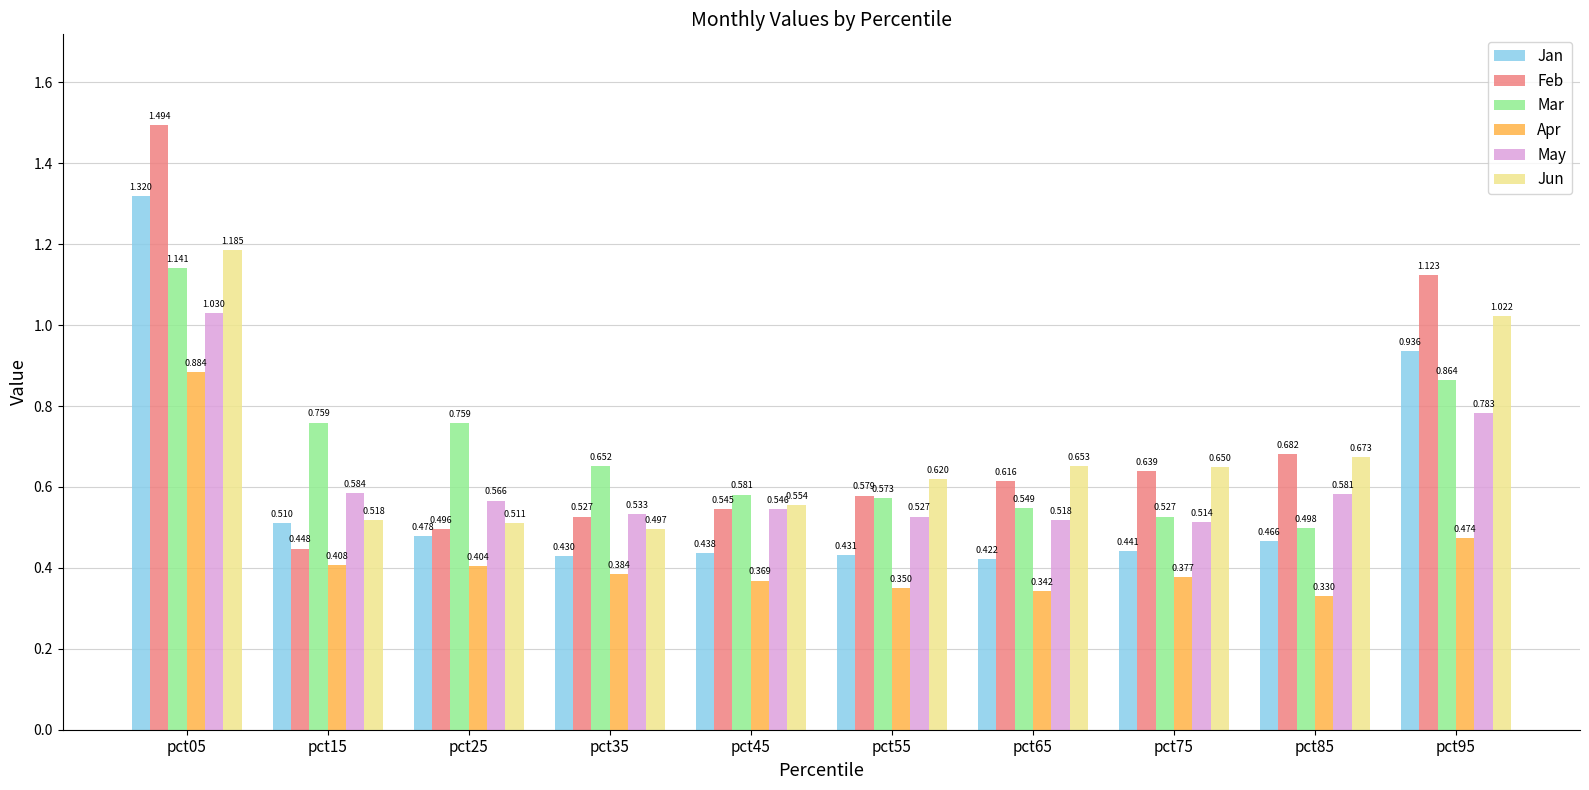

How many bars are there in total?

60